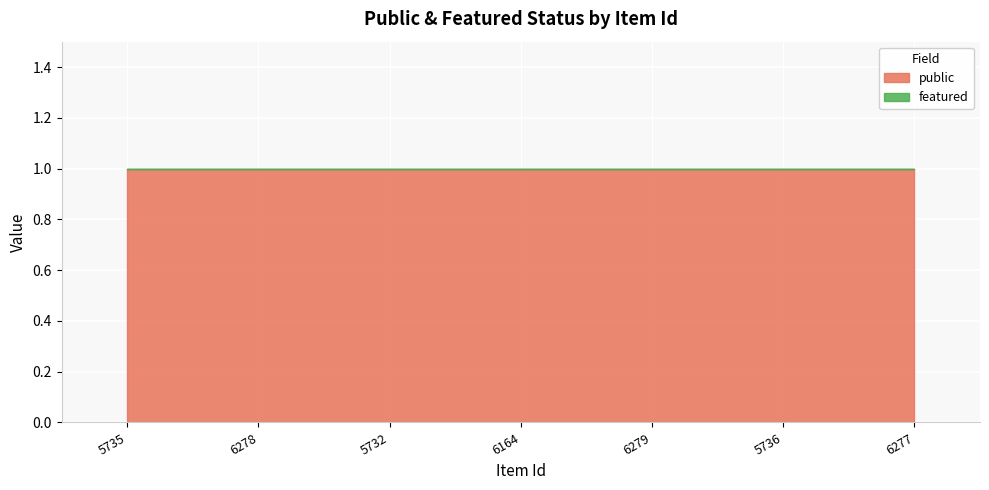

Reading left to right, extract all data points from this chart.

public: 5735=1	6278=1	5732=1	6164=1	6279=1	5736=1	6277=1
featured: 5735=0	6278=0	5732=0	6164=0	6279=0	5736=0	6277=0